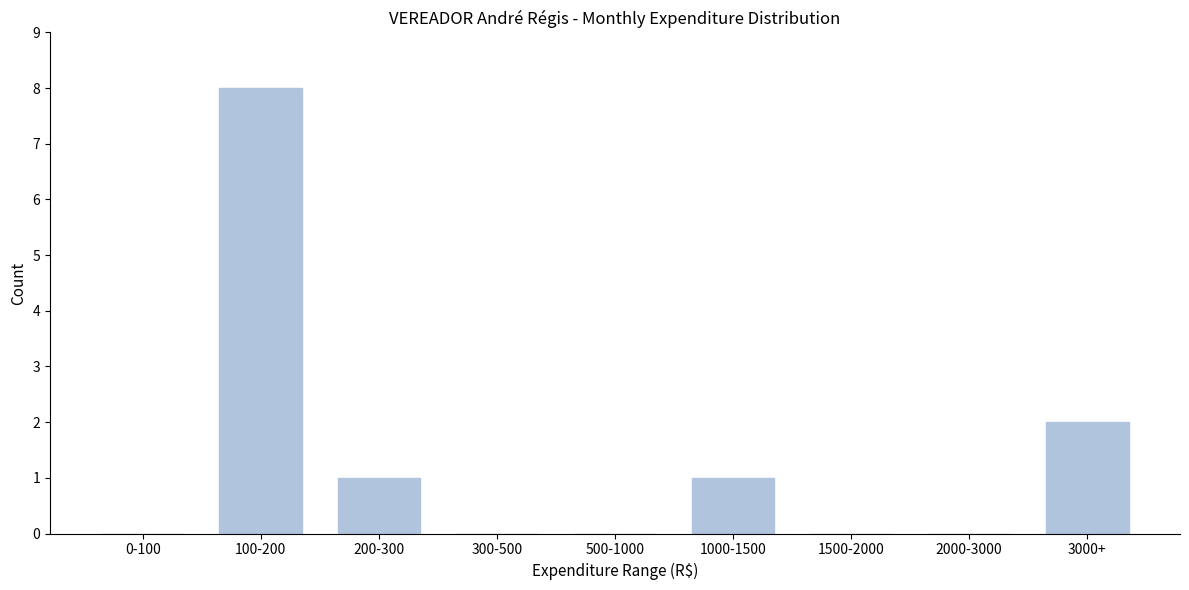

Reading left to right, what are all the values shown in this chart?

0-100=0	100-200=8	200-300=1	300-500=0	500-1000=0	1000-1500=1	1500-2000=0	2000-3000=0	3000+=2